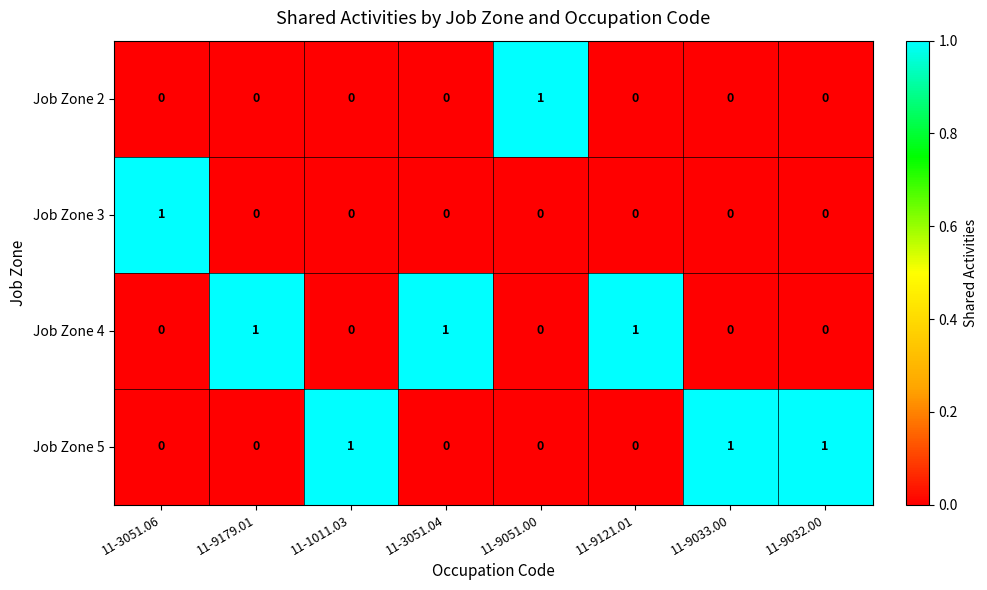

True or false: Job Zone 3 has a value of 1 at 11-1011.03.

False